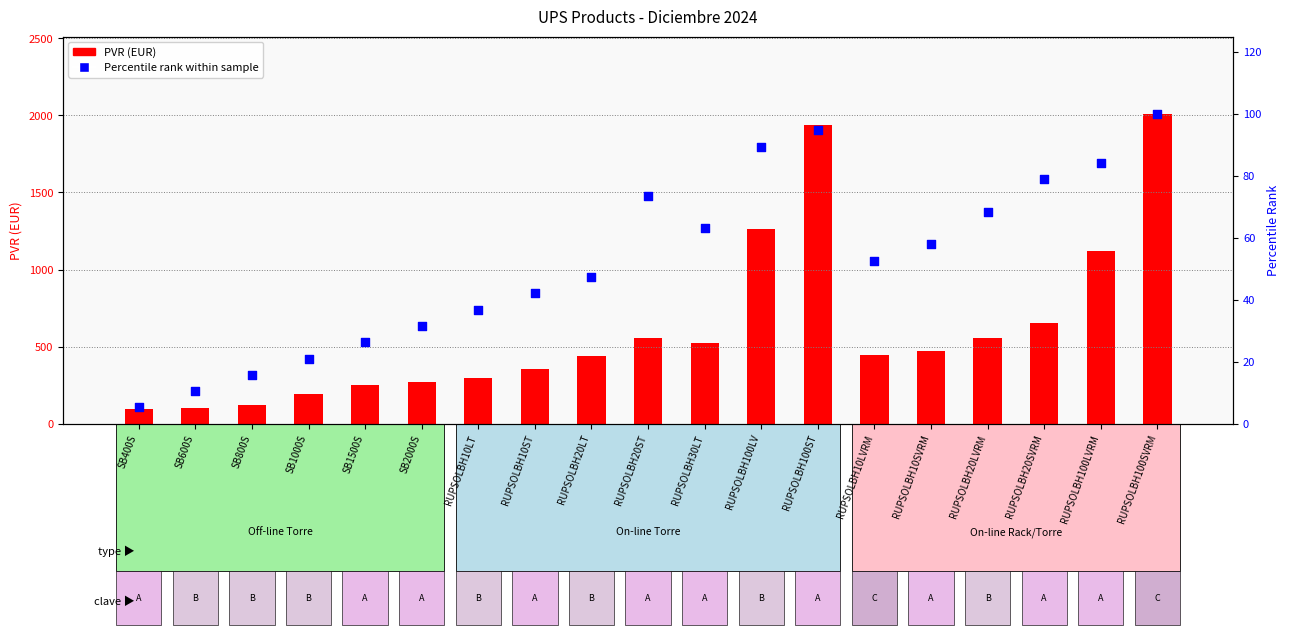

Is the value of Percentile rank within sample at SB1500S greater than the value of PVR (EUR) at RUPSOLBH20LT?

No